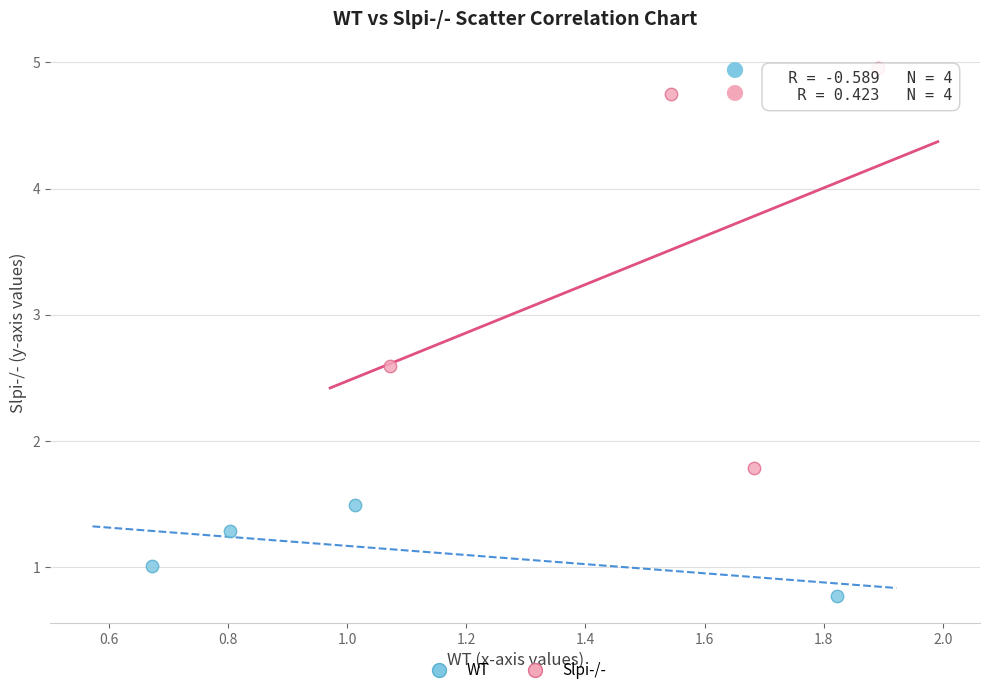

Which series contains the highest Y value?

Slpi-/-